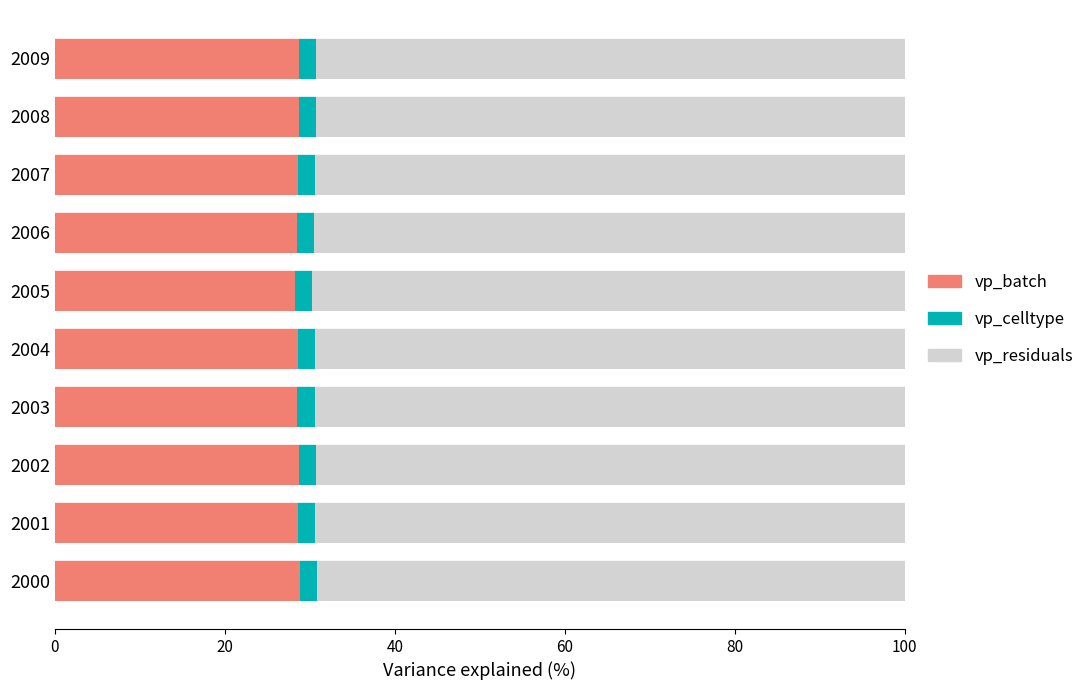

What is the total value across all series at 2007?

100.0